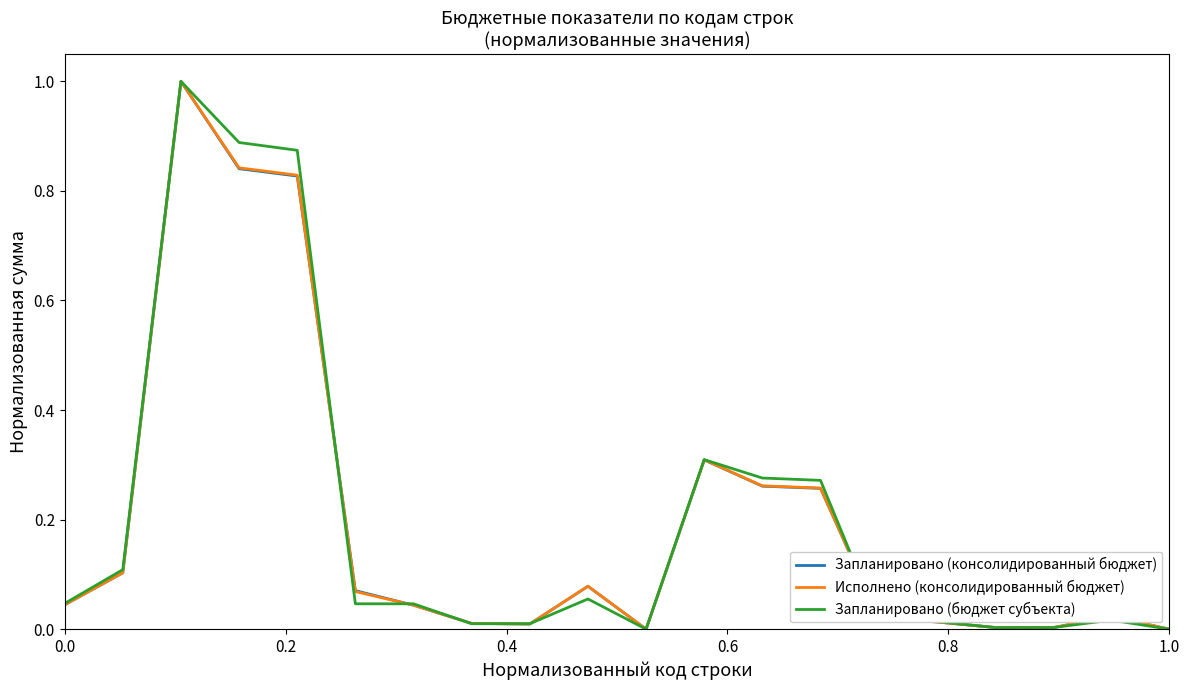

What is the maximum value for Исполнено (консолидированный бюджет)?

1.0